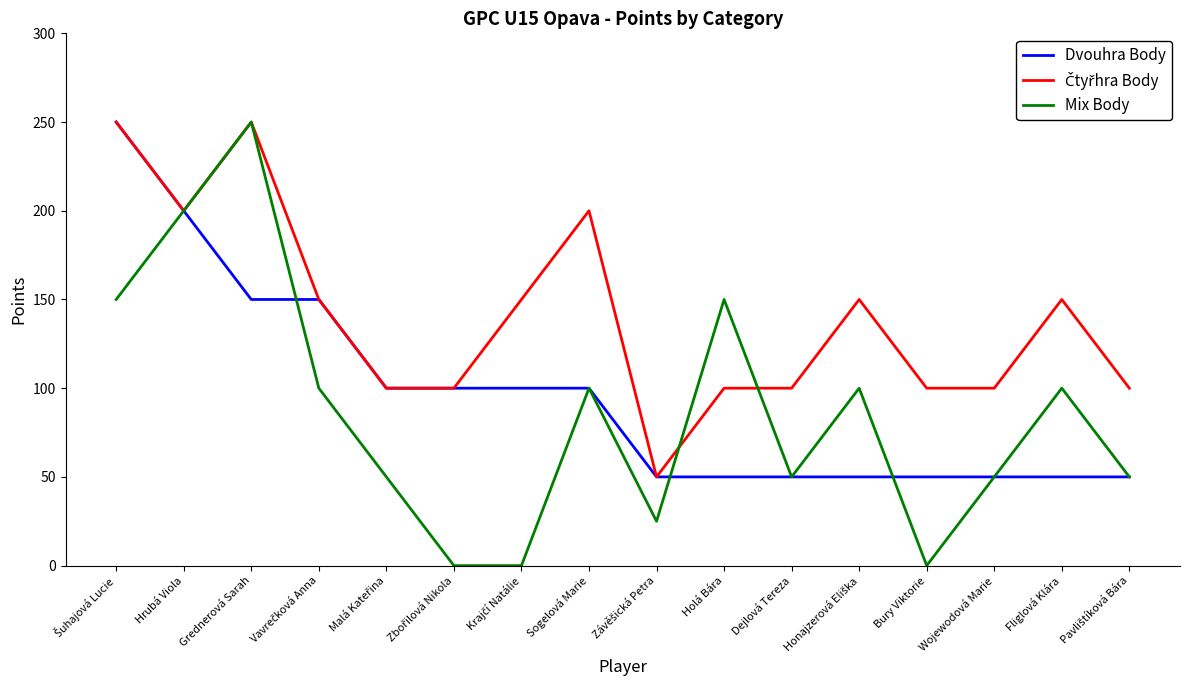

True or false: Mix Body has more than 1 points higher than both neighbors.

True